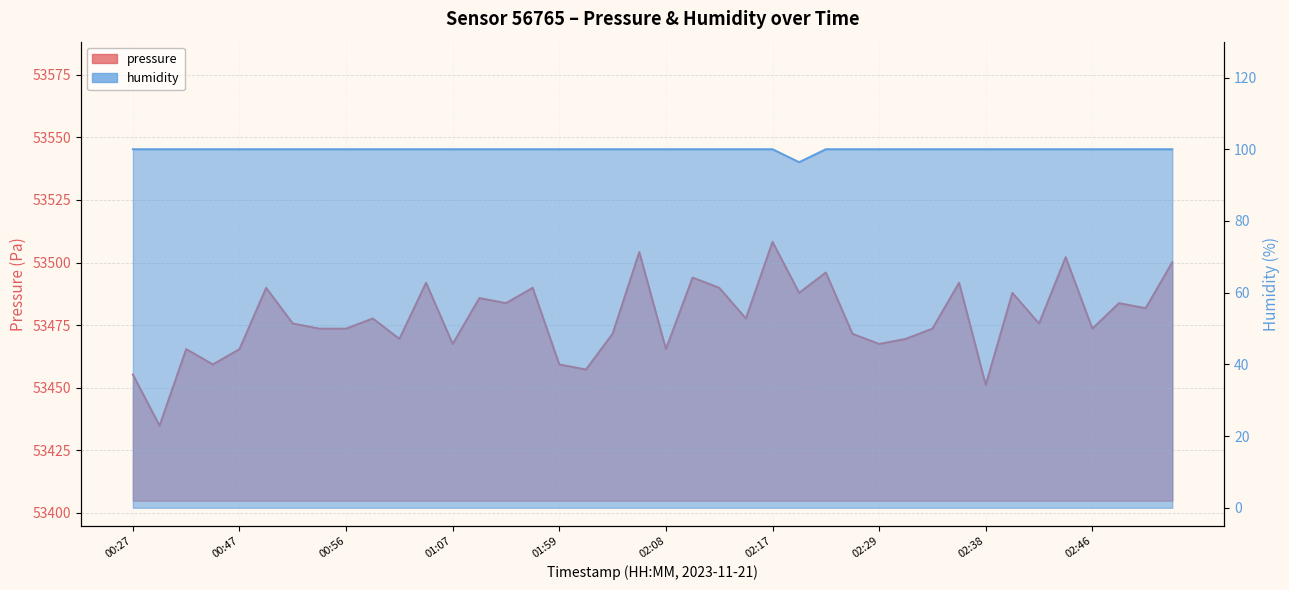

At which label is pressure closest to 53471?

02:04